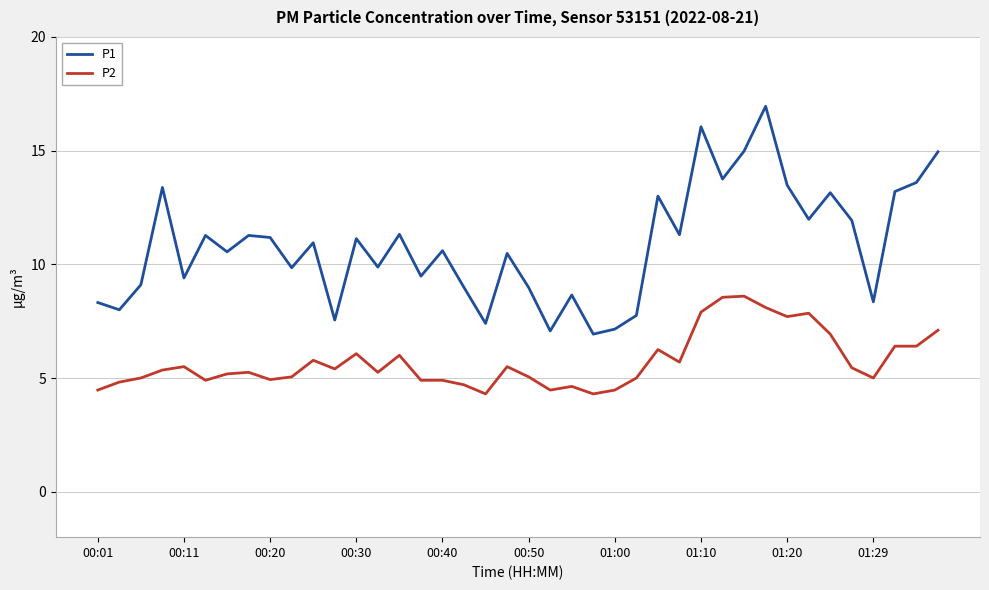

Which series has the largest total across all categories?

P1